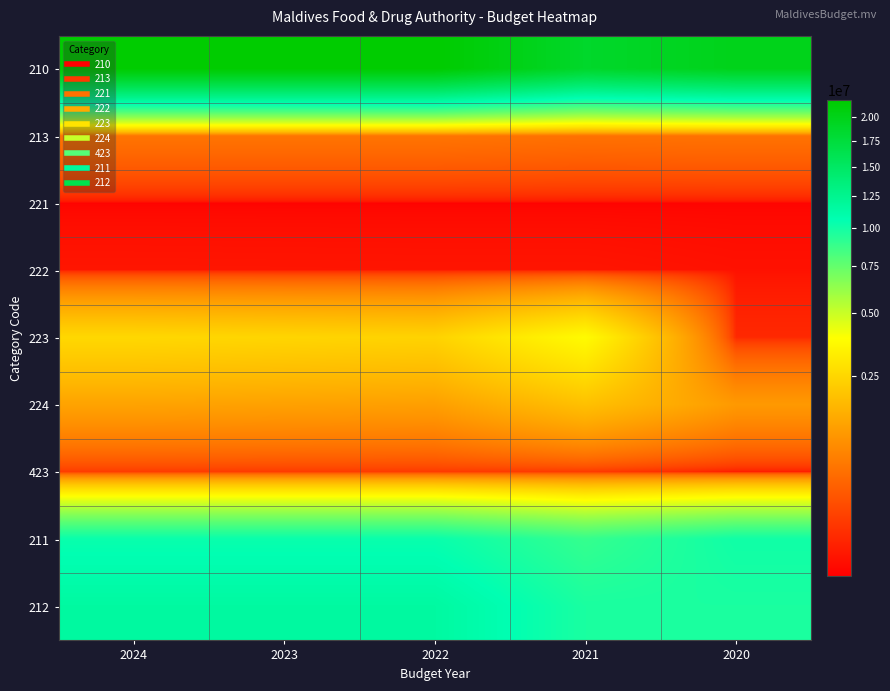

Reading left to right, list all the values displayed in this chart.

210: 2024=21907990	2023=21907990	2022=21907990	2021=18698363	2020=19910213
213: 2024=558230	2023=558230	2022=558230	2021=523410	2020=536895
221: 2024=1591	2023=1545	2022=1500	2021=1500	2020=1705
222: 2024=10609	2023=10300	2022=10000	2021=10000	2020=6678
223: 2024=2567187	2023=2492415	2022=2419820	2021=3723056	2020=42218
224: 2024=1273080	2023=1236000	2022=1200000	2021=1923093	2020=1098710
423: 2024=106091	2023=103000	2022=100000	2021=95416	2020=15555
211: 2024=10367136	2023=10367136	2022=10367136	2021=8907647	2020=10120669
212: 2024=11540854	2023=11540854	2022=11540854	2021=9790716	2020=9789544